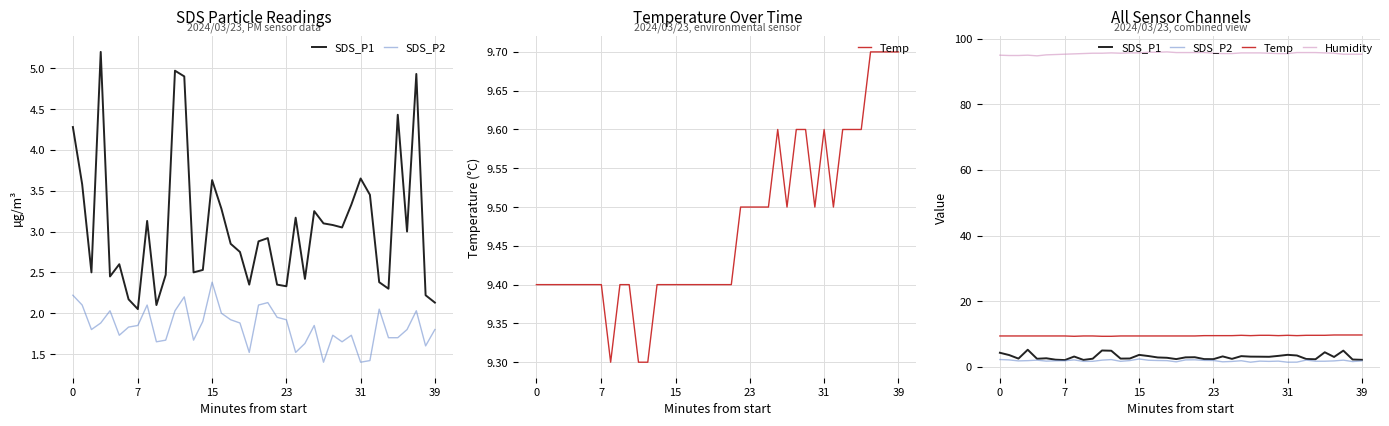

True or false: Humidity has a value of 171.7 at 13.

False